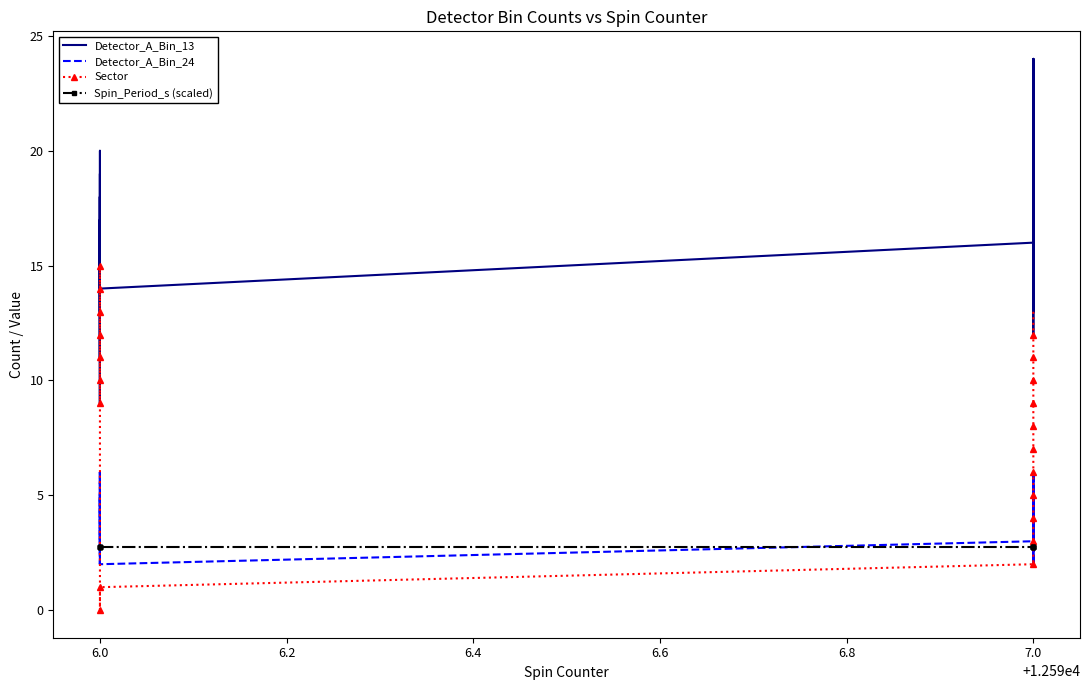

How many data points in Detector_A_Bin_13 are above 17?

17